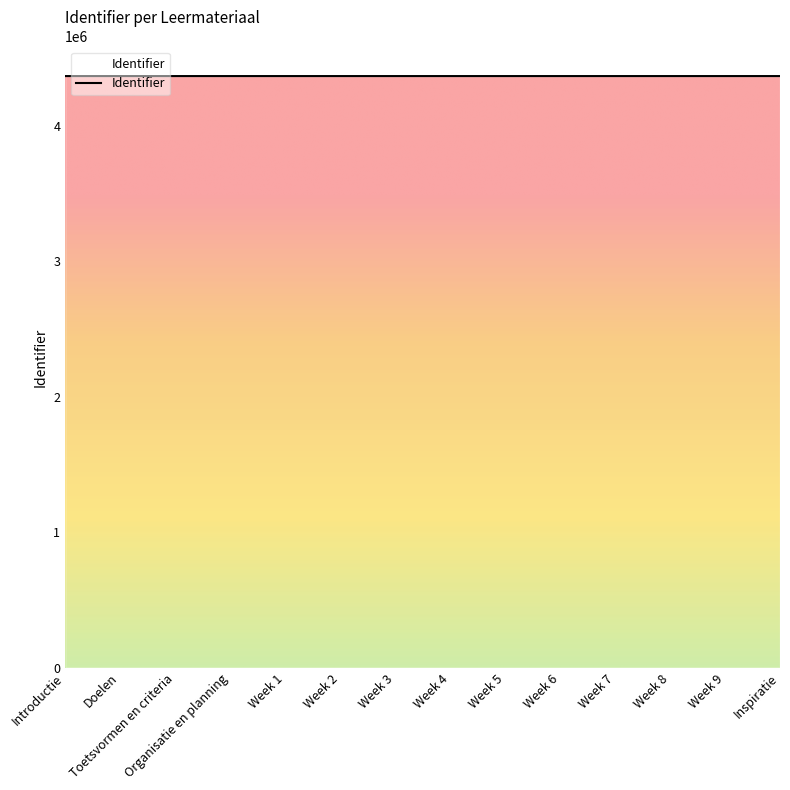

What is the ratio of the value at Toetsvormen en criteria to the value at Week 9?

1.0